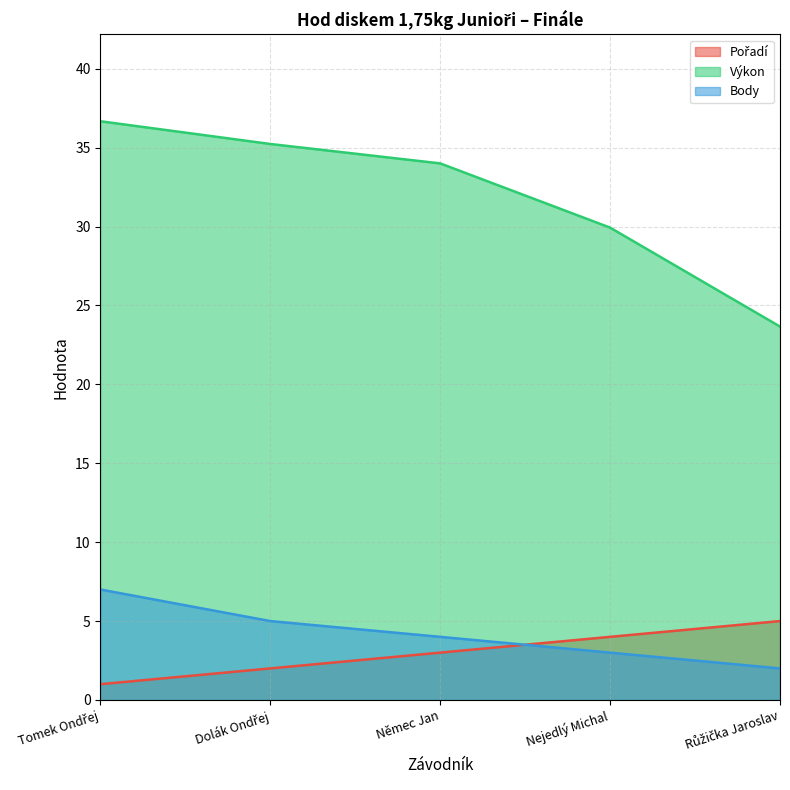

What is the label of the 2nd point from the right?

Nejedlý Michal